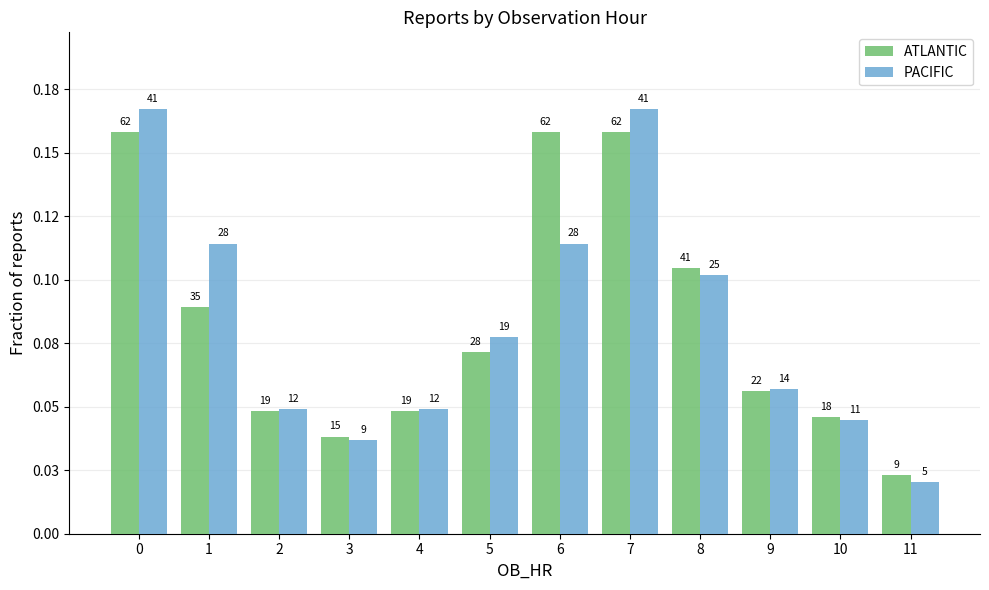

What are all the series names shown in the legend?

ATLANTIC, PACIFIC